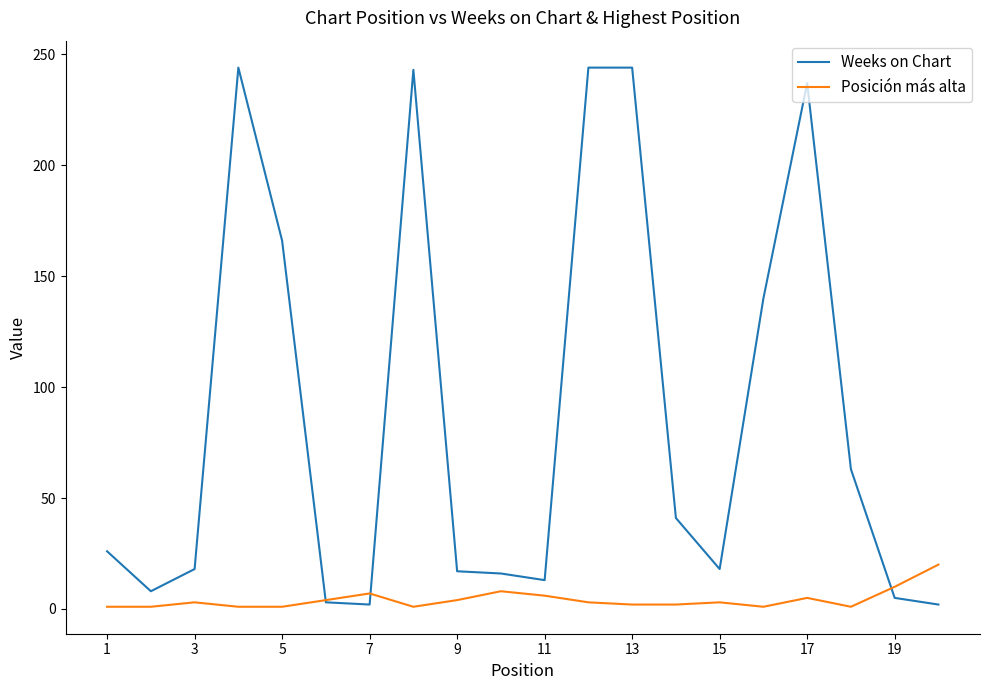

List the series in order of their peak value, lowest first.

Posición más alta, Weeks on Chart